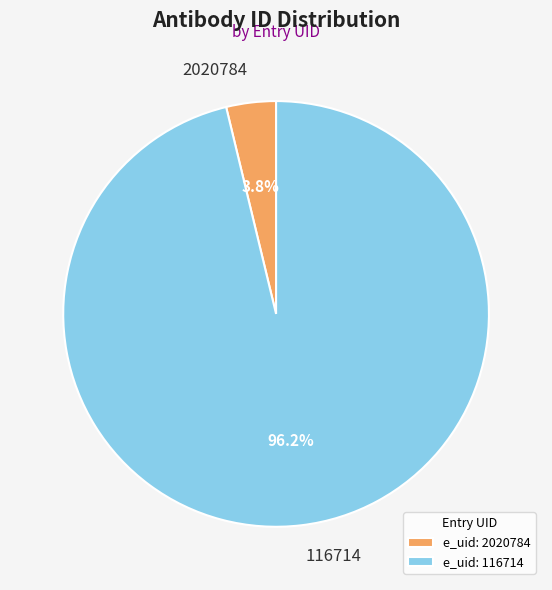

Is it true that 116714 is 96% of the pie?

True